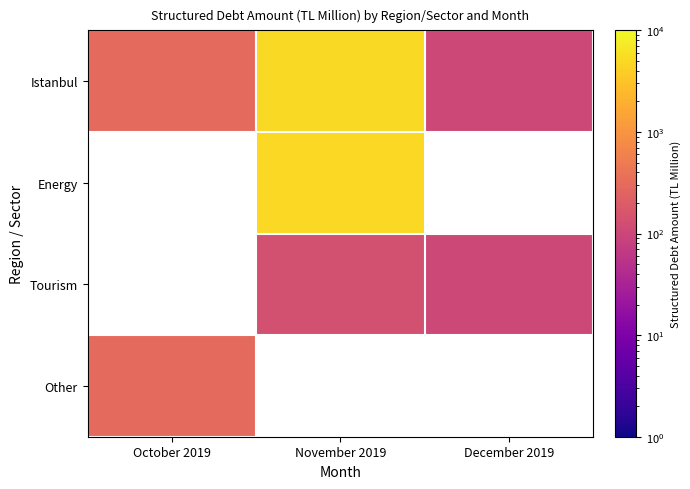

Which has a higher value, November 2019 or October 2019?

November 2019